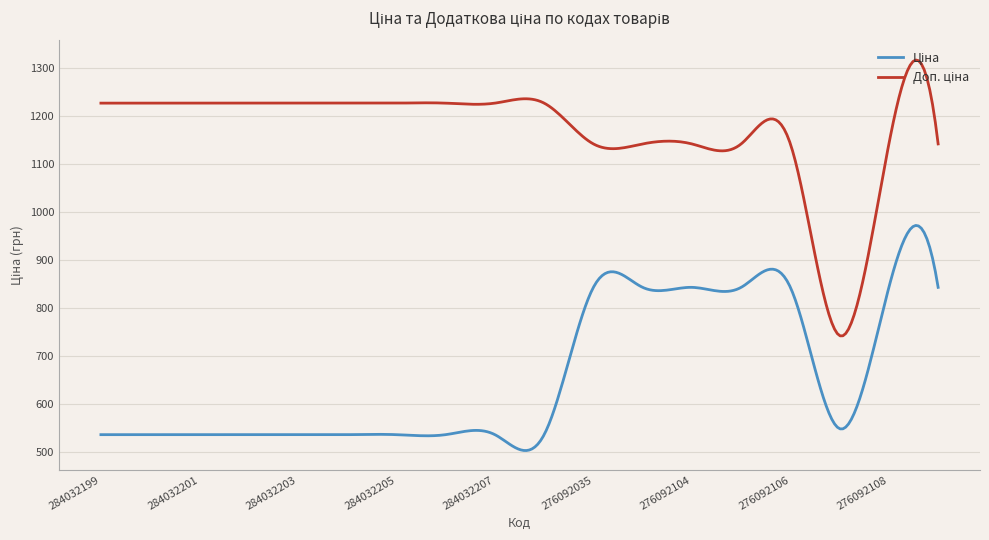

How many series are shown in this chart?

2